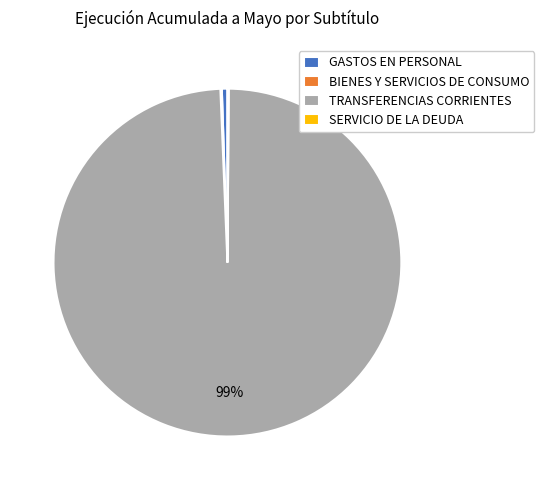

To the nearest percent, what is the average slice percentage?

25%